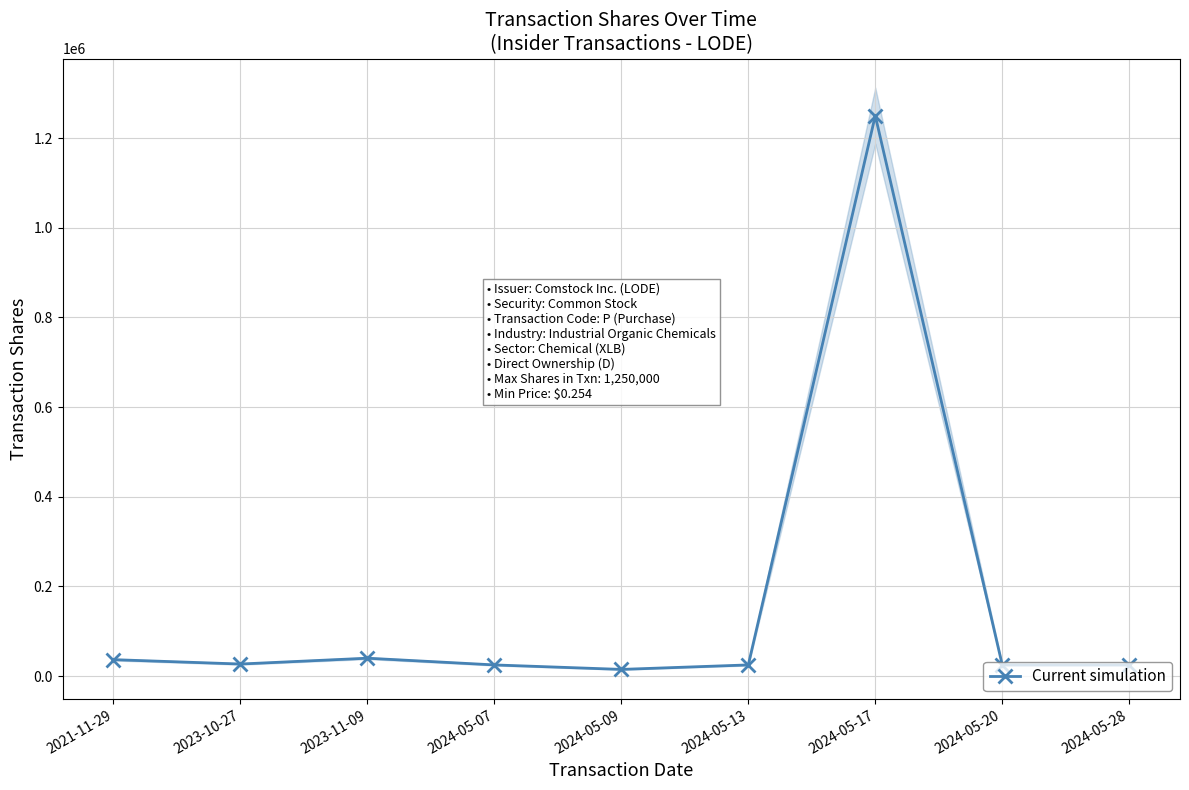

Which has a higher value, 2024-05-09 or 2023-10-27?

2023-10-27